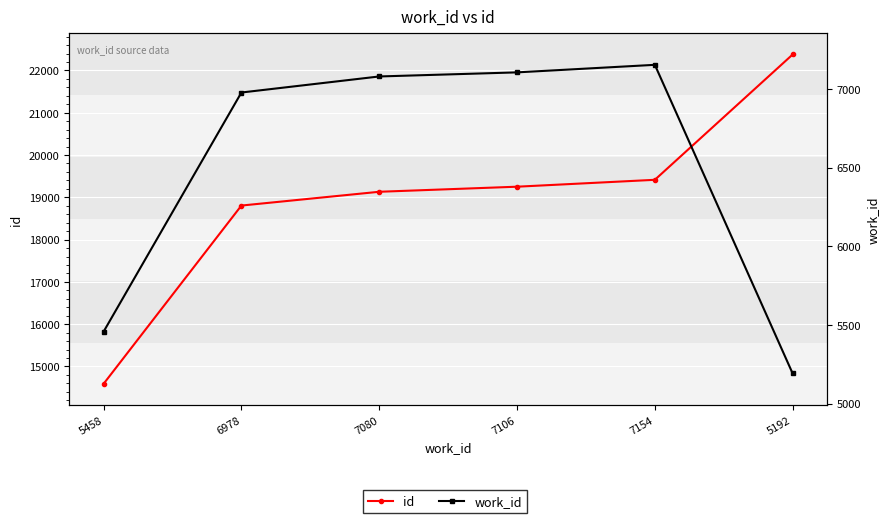

Is the value of id at 5458 greater than the value of work_id at 6978?

Yes